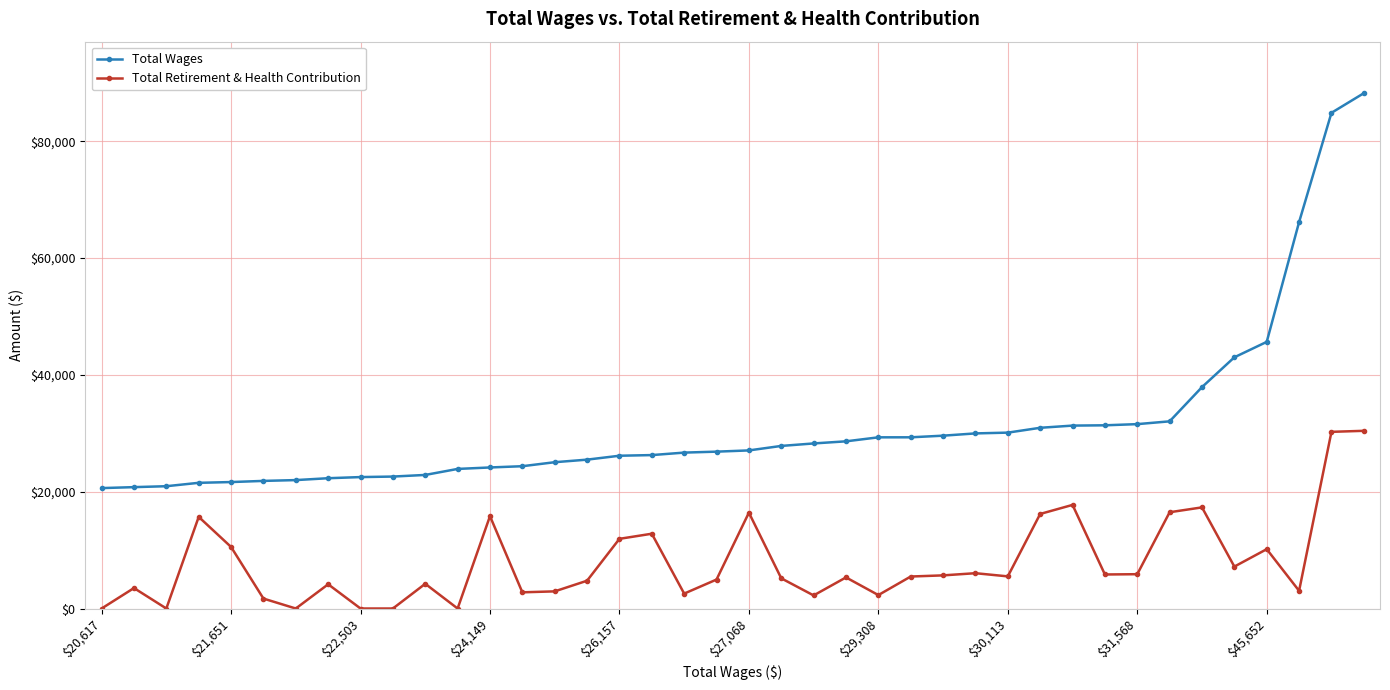

What is the sum of all Total Retirement & Health Contribution values?

312948